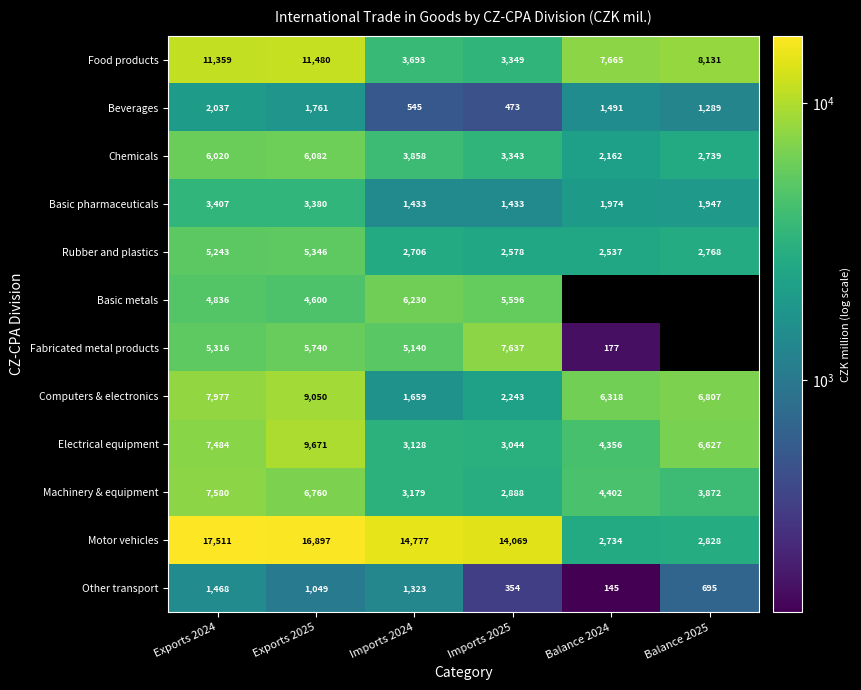

What is the greatest value displayed?

17511.0